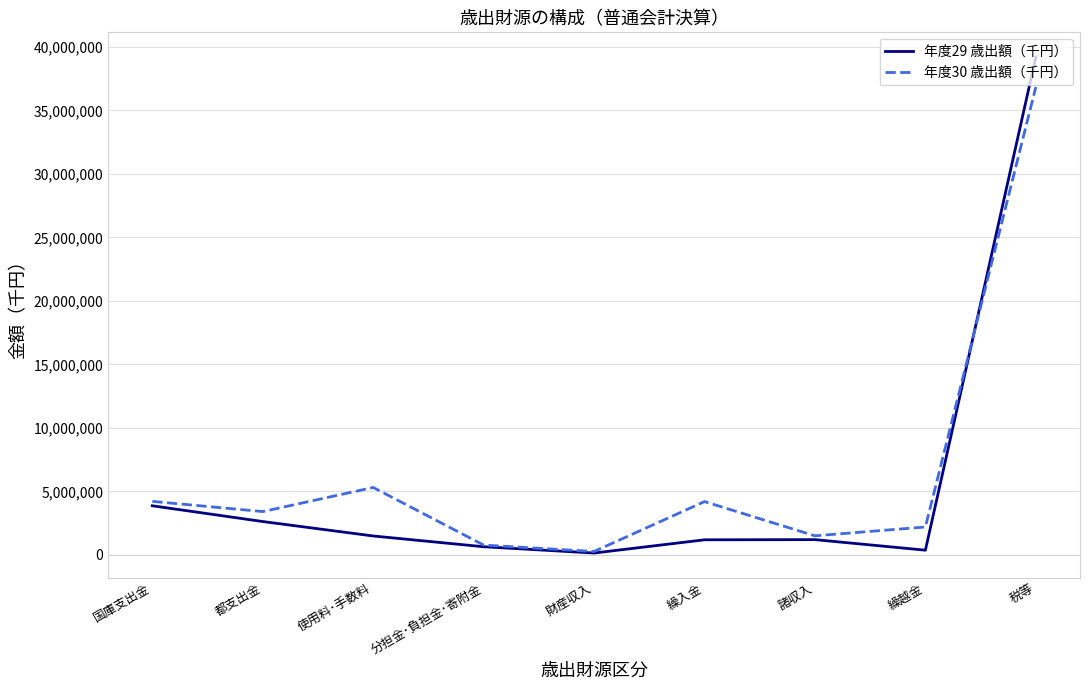

True or false: 年度30 歳出額（千円） has a value of 3415732 at 都支出金.

True